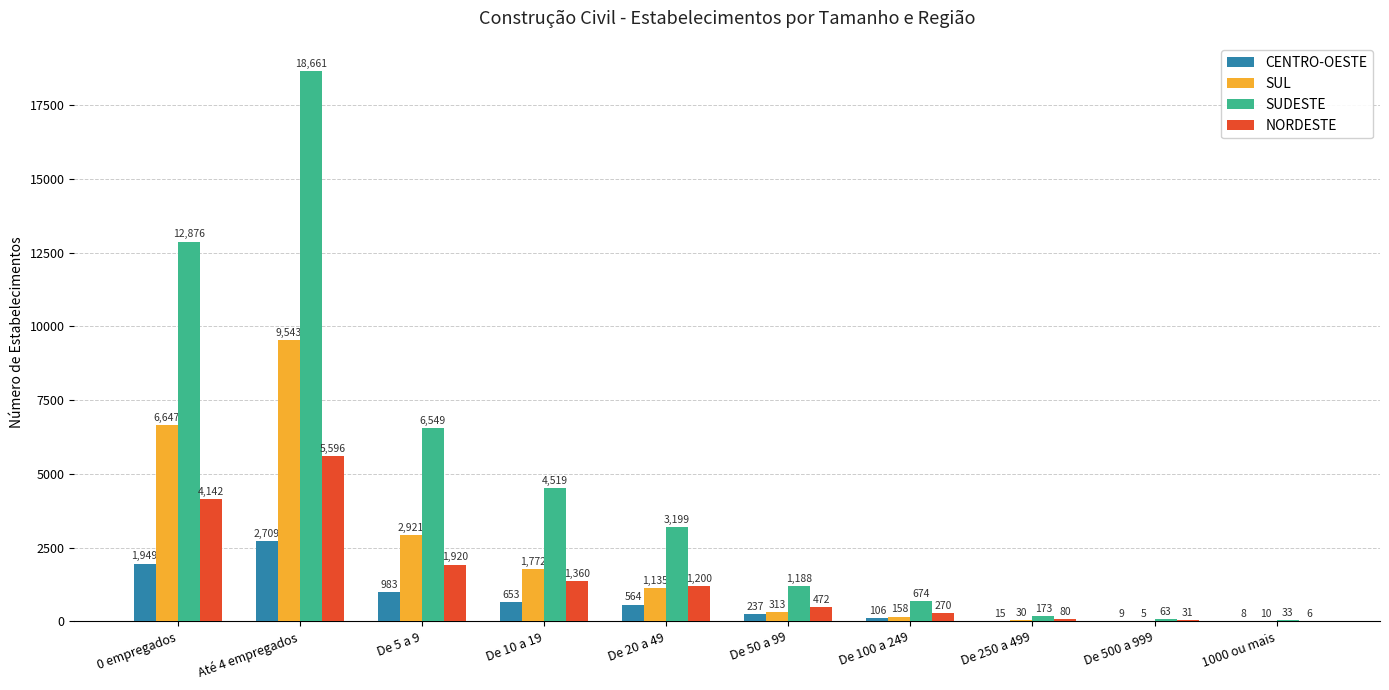

At which label does SUL reach its peak?

Até 4 empregados